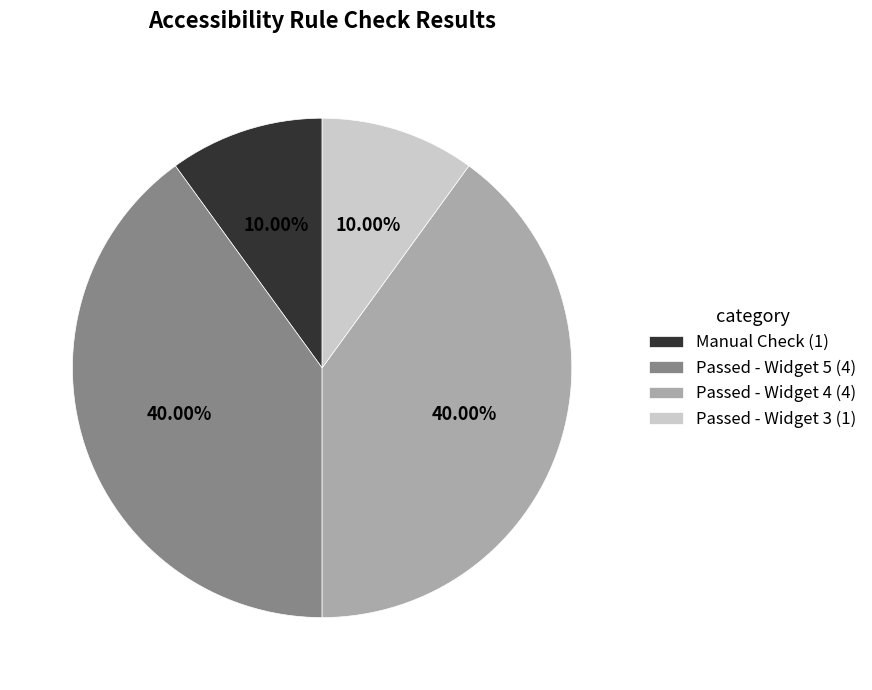

To the nearest percent, what is the average slice percentage?

25%